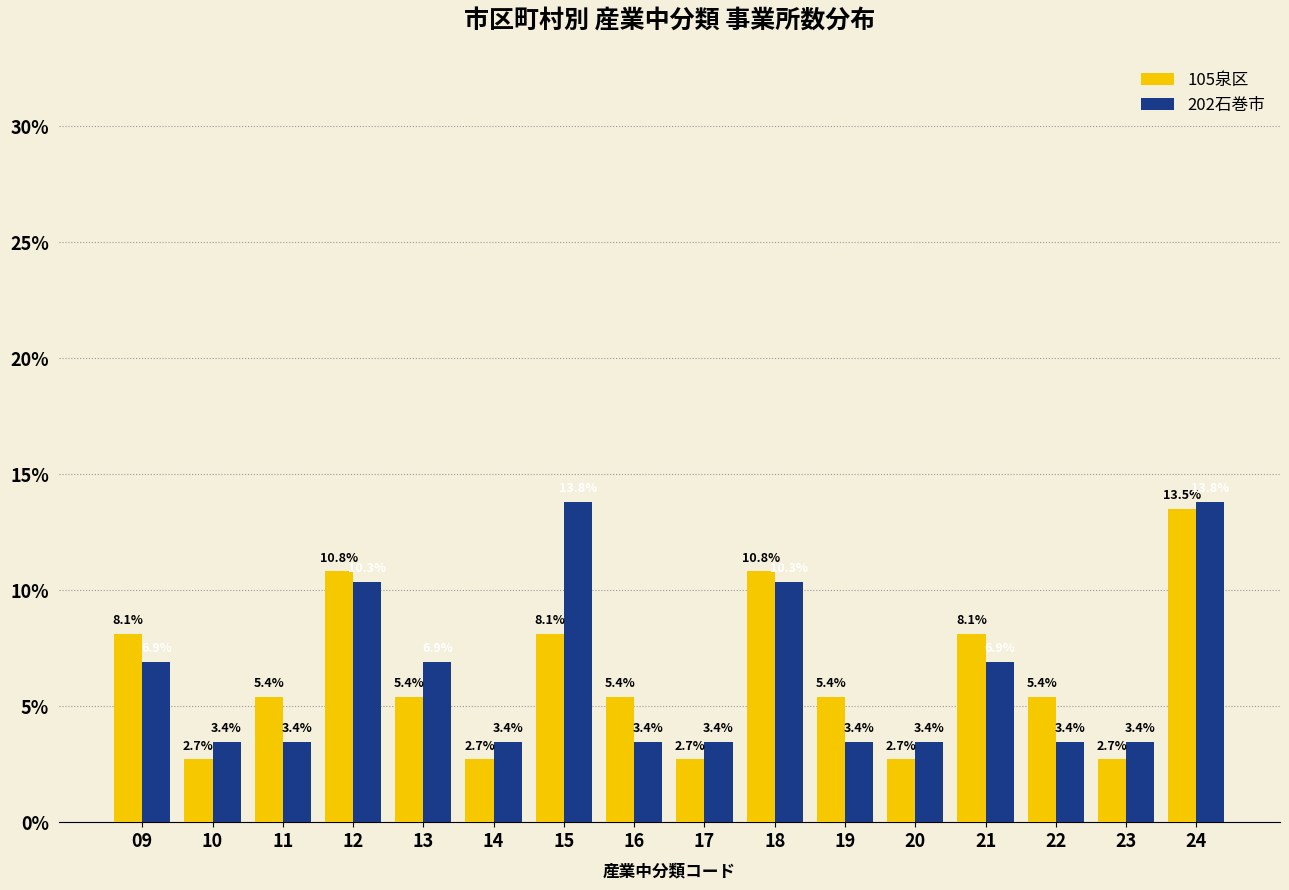

Reading left to right, what are all the values shown in this chart?

105泉区: 8.1	2.7	5.4	10.8	5.4	2.7	8.1	5.4	2.7	10.8	5.4	2.7	8.1	5.4	2.7	13.5
202石巻市: 6.9	3.4	3.4	10.3	6.9	3.4	13.8	3.4	3.4	10.3	3.4	3.4	6.9	3.4	3.4	13.8